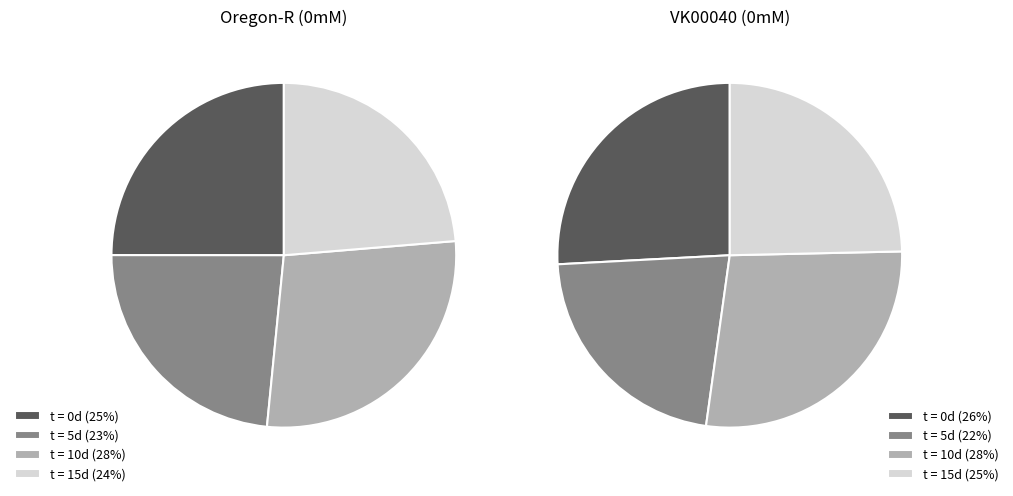

To the nearest percent, what is the combined percentage of t = 10d, 0mM and t = 15d, 0mM?

51%